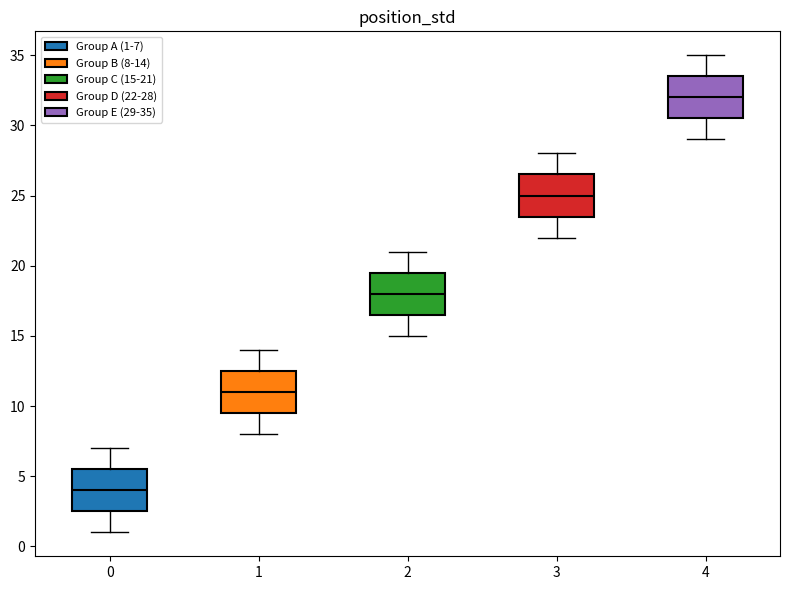

Reading left to right, read every box against the y-axis: the position of its median line, the range the box covers, and the ends of its whiskers. The values are not printed on the chart, so give them approximately, as read against the axis.

0: median 4.0, box 2.5 to 5.5, whiskers 1.0 to 7.0
1: median 11.0, box 9.5 to 12.5, whiskers 8.0 to 14.0
2: median 18.0, box 16.5 to 19.5, whiskers 15.0 to 21.0
3: median 25.0, box 23.5 to 26.5, whiskers 22.0 to 28.0
4: median 32.0, box 30.5 to 33.5, whiskers 29.0 to 35.0